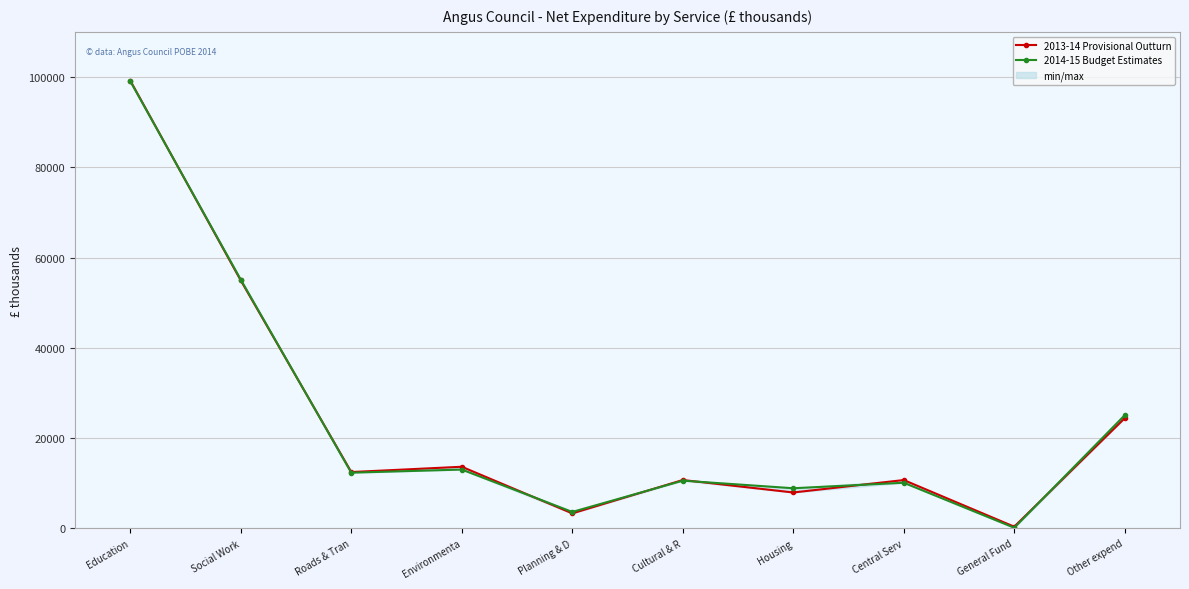

What is the maximum value for 2013-14 Provisional Outturn?

99200